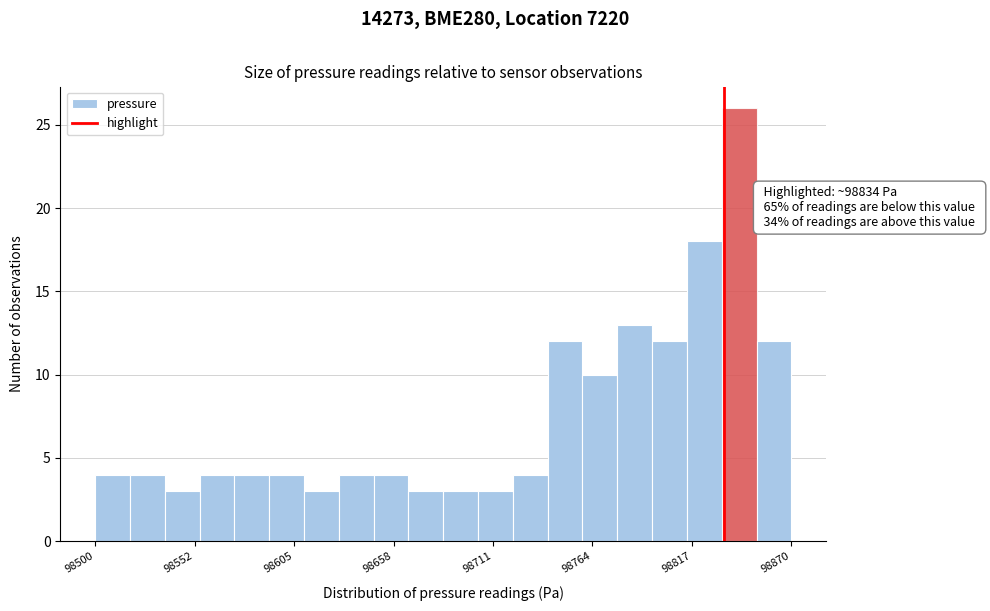

Read against the x-axis, roughly where is the centre of the tallest bar?

98840